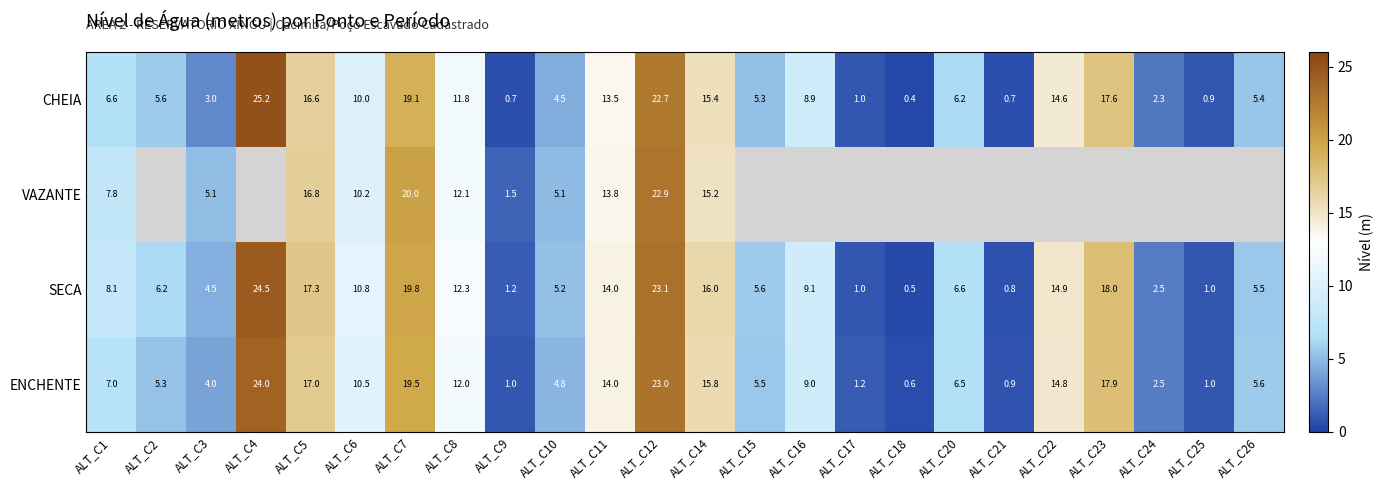

At how many categories does at least one series exceed 21?

2